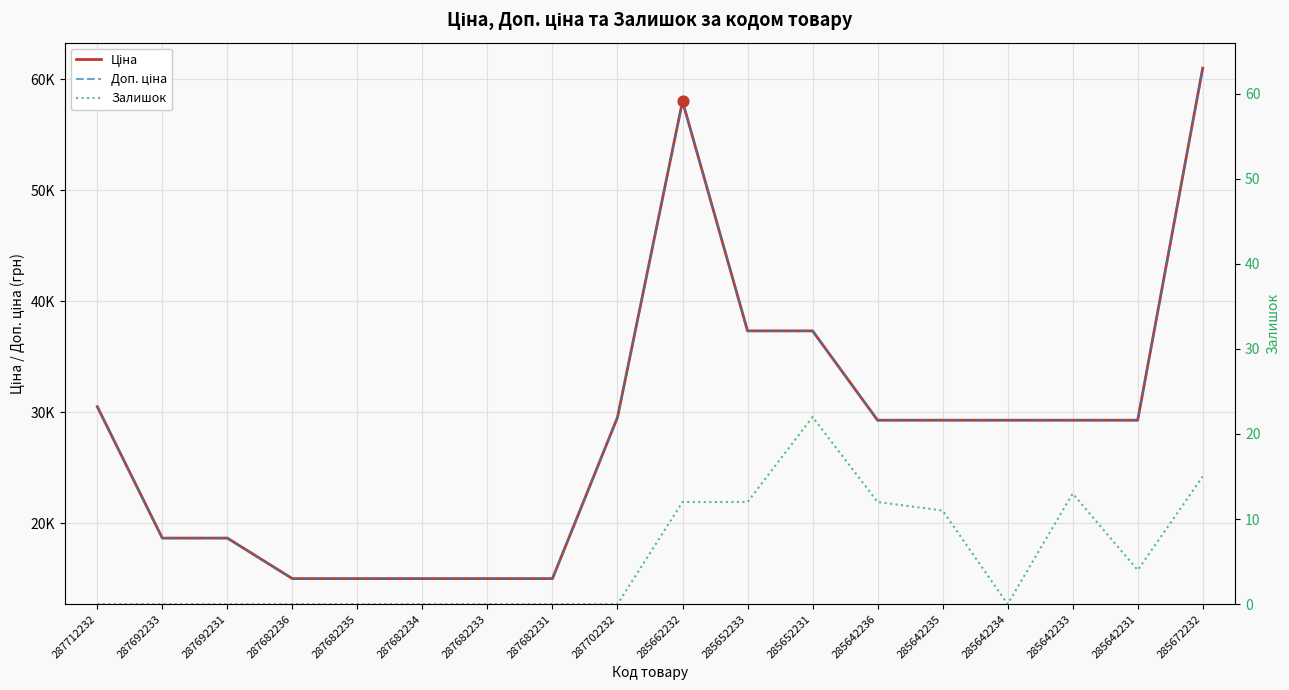

What are all the series names shown in the legend?

Ціна, Доп. ціна, Залишок